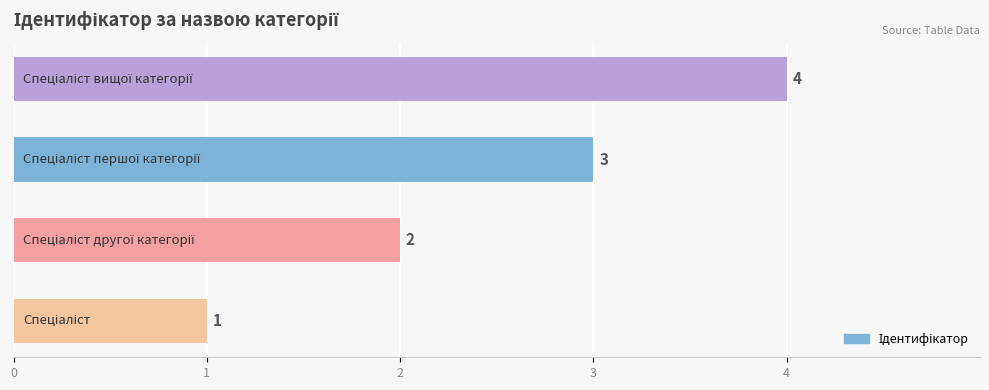

Count the values in the range 2 to 4.

3